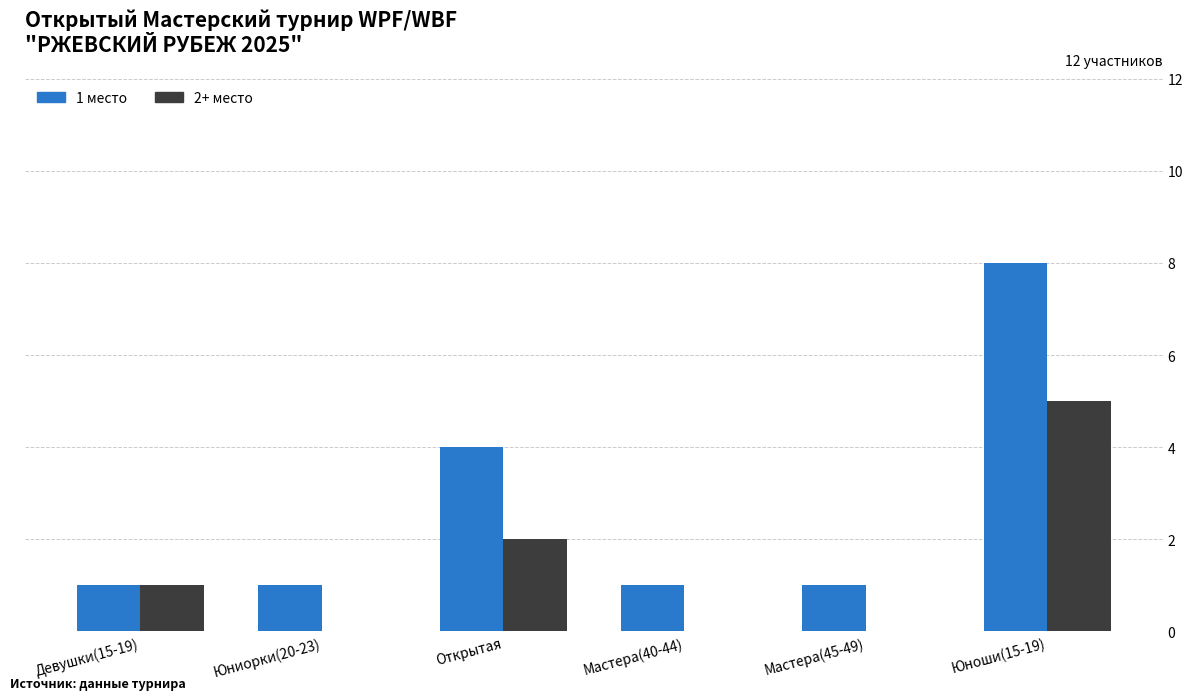

Is it true that 2+ место equals 1 at Открытая?

False